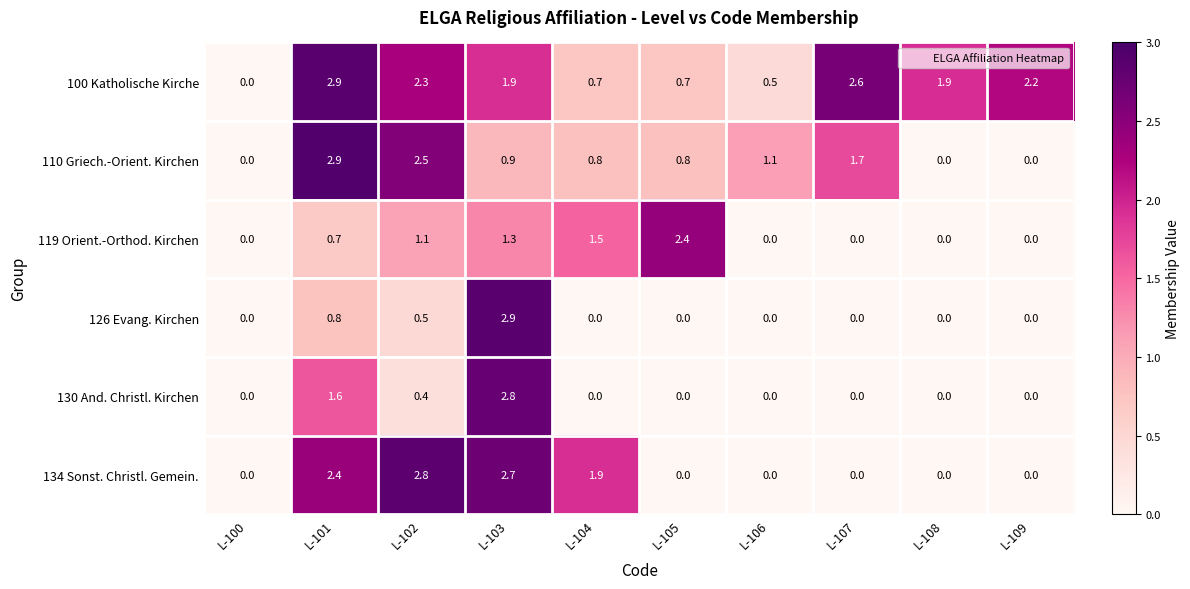

What is the greatest value displayed?

2.9